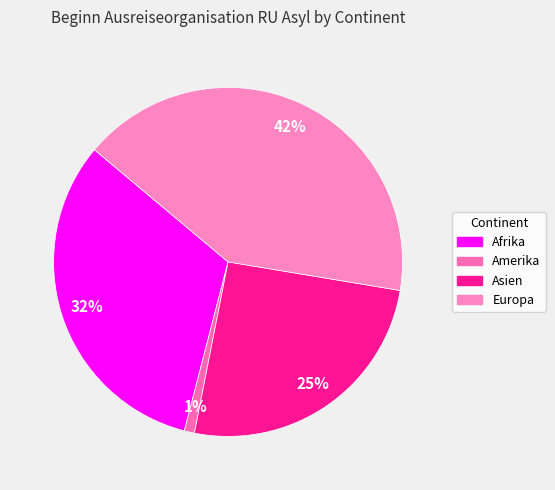

Count the number of slices in the pie.

4